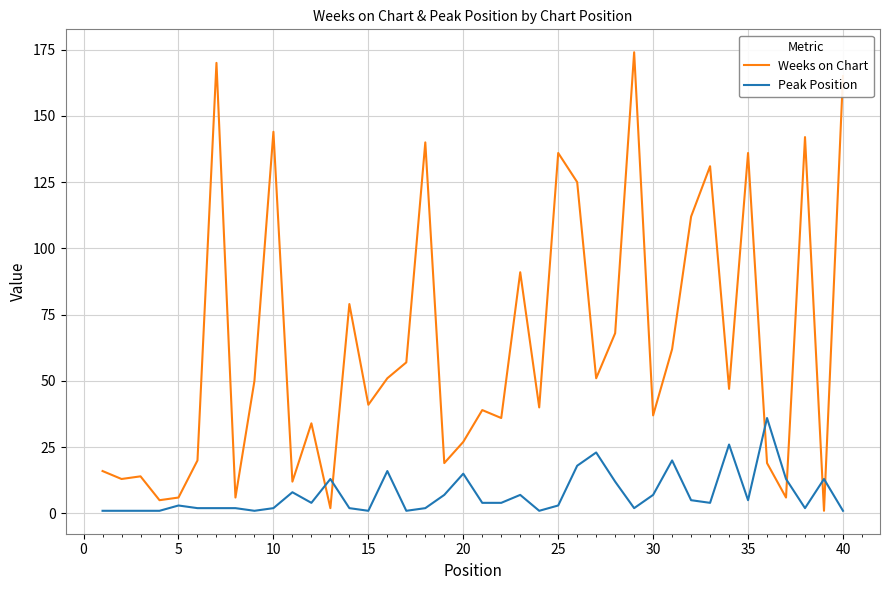

List the series in order of their peak value, lowest first.

Peak Position, Weeks on Chart